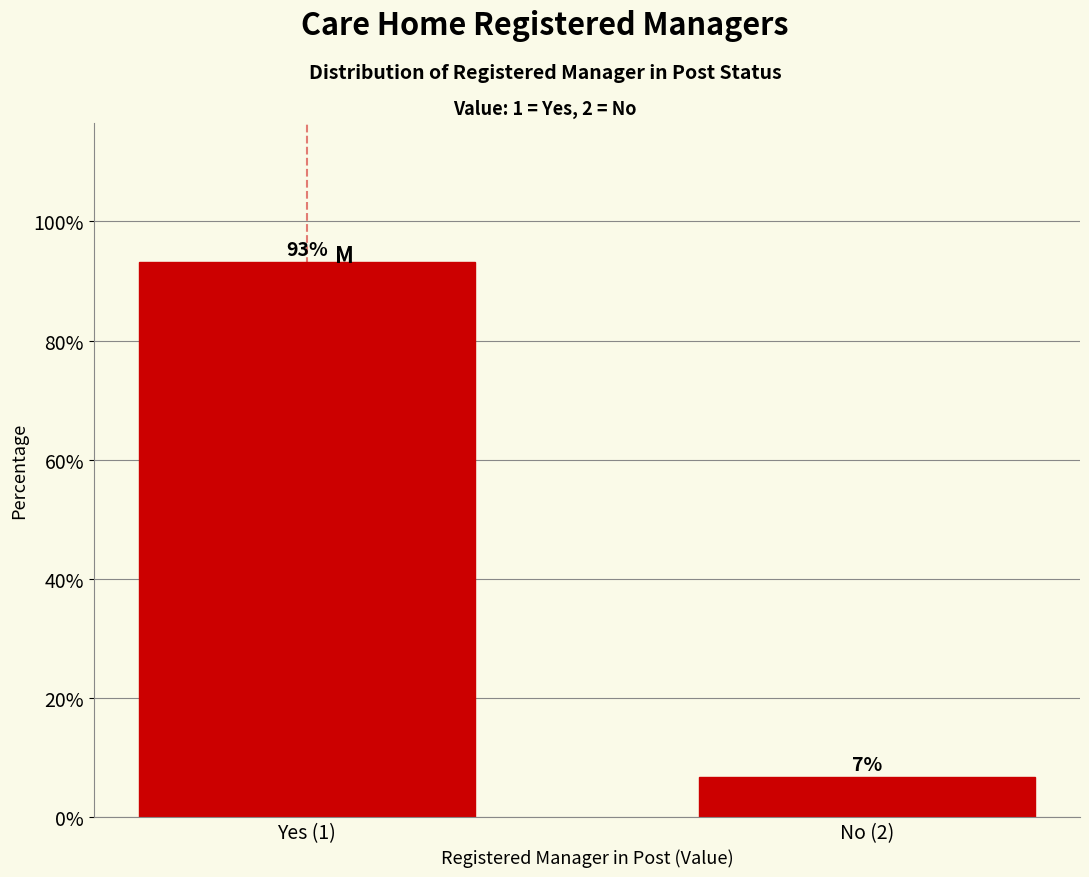

List the labels in order of value, smallest first.

No (2), Yes (1)